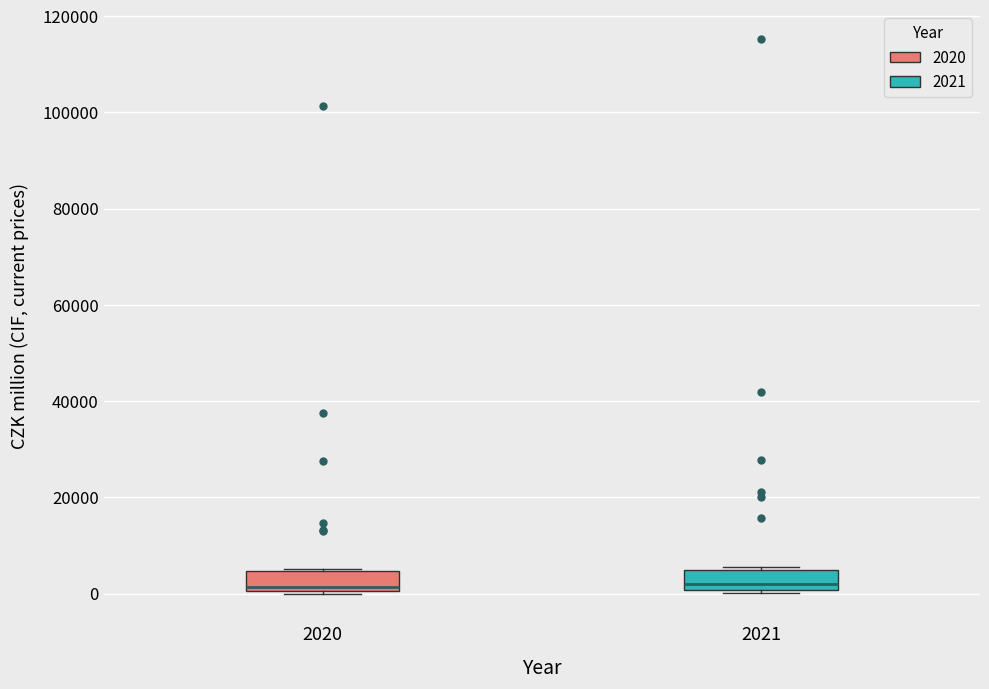

Reading left to right, read every box against the y-axis: the position of its median line, the range the box covers, and the ends of its whiskers. The values are not printed on the chart, so give them approximately, as read against the axis.

2020: median 2000, box 0 to 4000, whiskers 0 to 6000
2021: median 2000, box 0 to 4000, whiskers 0 (just below the box's lower edge) to 6000